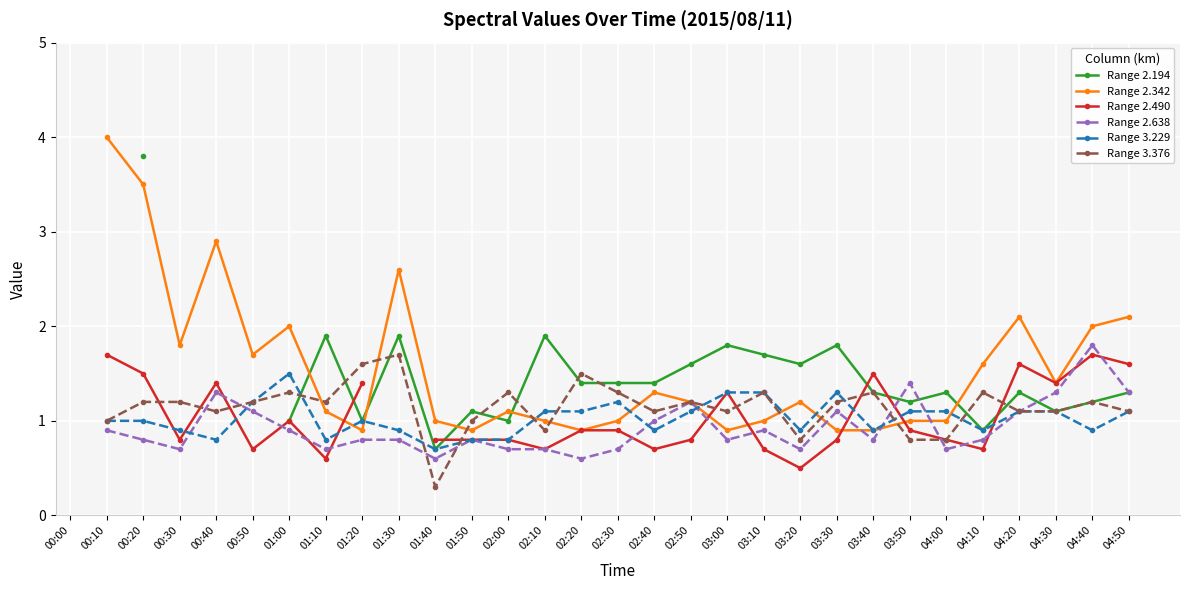

Which series changed the most between 00:40 and 03:10?

Range 2.342